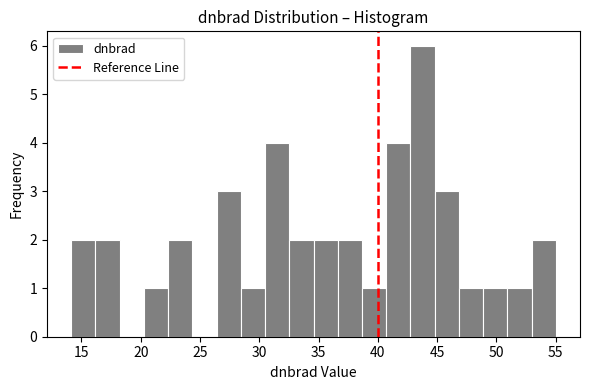

What is the height of the bar covering 14.0 to 16.0 on the x-axis? Neither the bar edges nor the heights are printed on the chart, so give them approximately, as read against the axes.

2